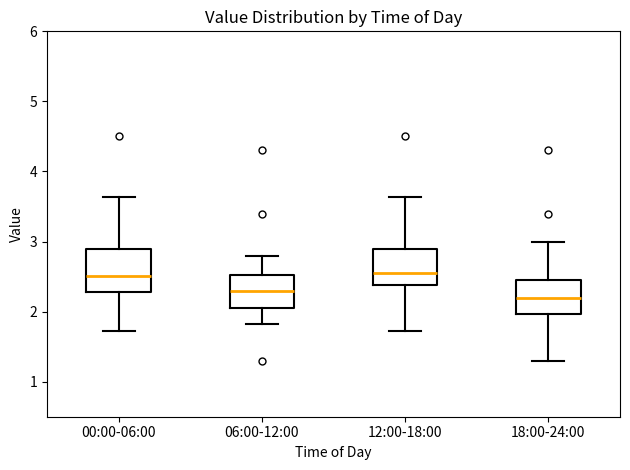

Reading left to right, read every box against the y-axis: the position of its median line, the range the box covers, and the ends of its whiskers. The values are not printed on the chart, so give them approximately, as read against the axis.

00:00-06:00: median 2.5, box 2.3 to 2.9, whiskers 1.7 to 3.6
06:00-12:00: median 2.3, box 2.1 to 2.5, whiskers 1.8 to 2.8
12:00-18:00: median 2.6, box 2.4 to 2.9, whiskers 1.7 to 3.6
18:00-24:00: median 2.2, box 2.0 to 2.5, whiskers 1.3 to 3.0